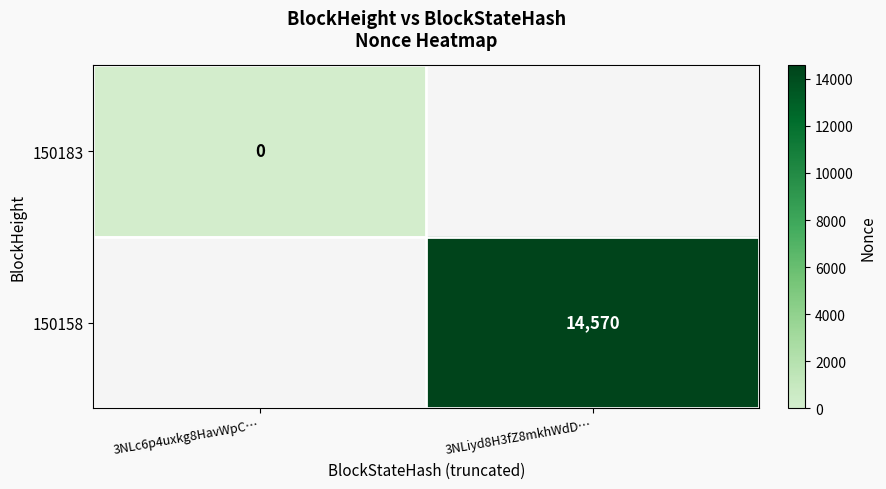

At which label is 150183 closest to 0?

3NLc6p4uxkg8HavWpC…